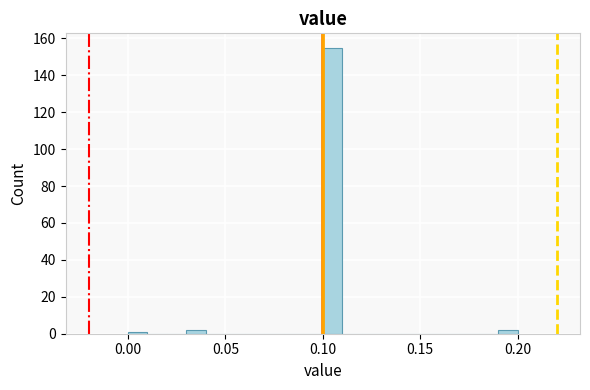

Read against the x-axis, roughly where is the centre of the tallest bar?

0.105